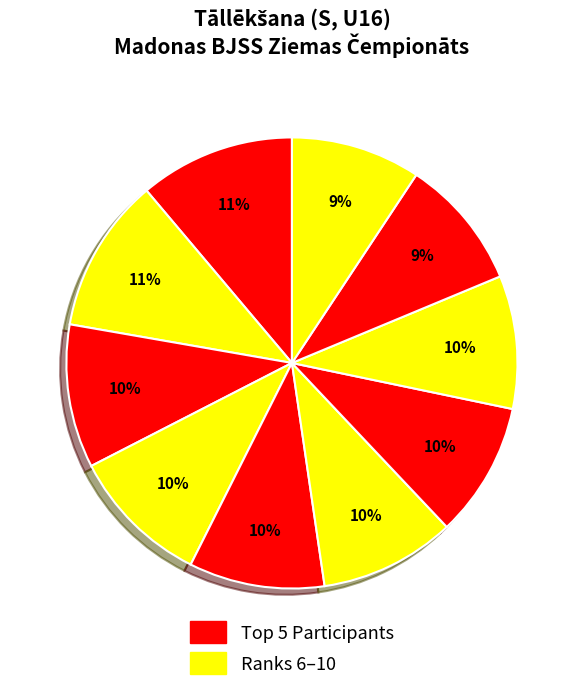

Is there any slice that represents more than half of the pie?

No